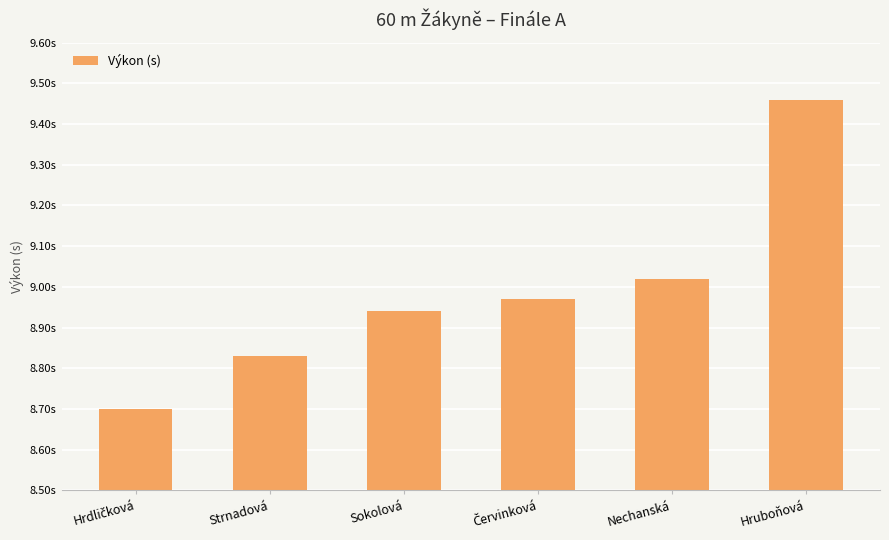

What is the label of the 1st bar from the right?

Hruboňová